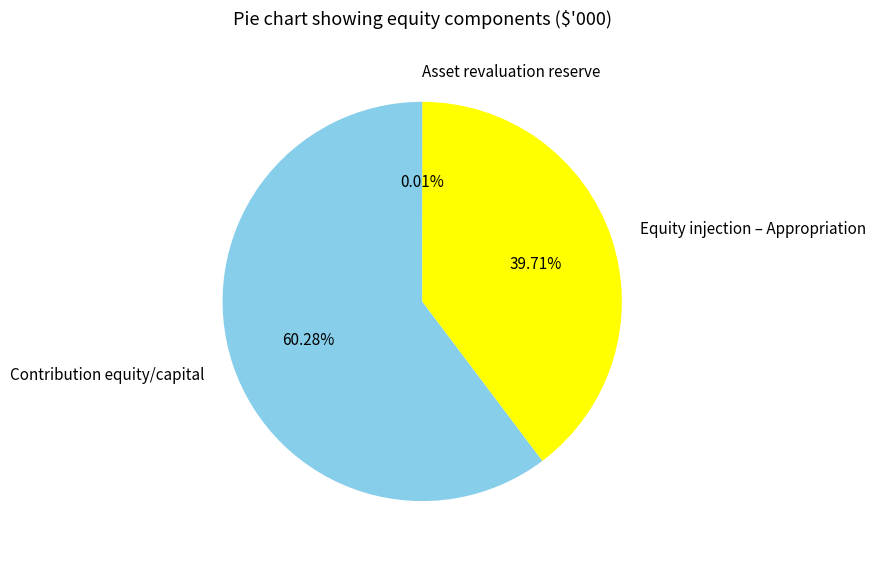

Do Equity injection – Appropriation and Contribution equity/capital together represent more than half of the pie?

Yes